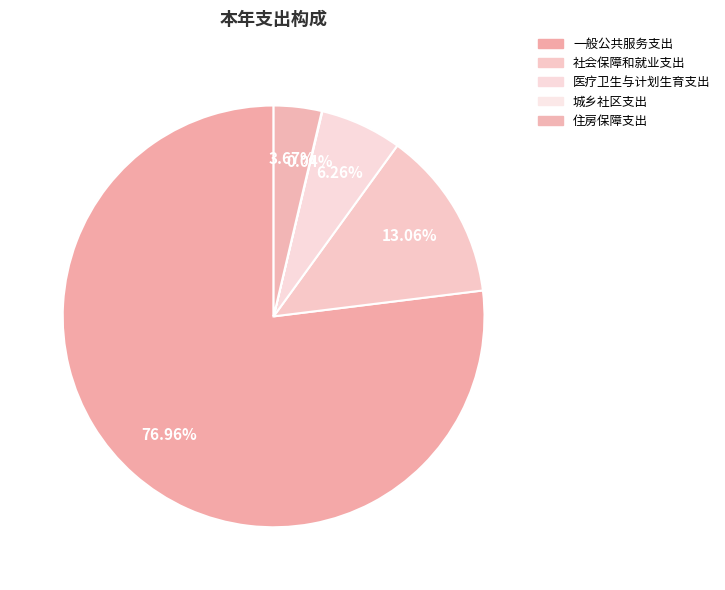

What percentage is the 一般公共服务支出 slice, to the nearest percent?

77%